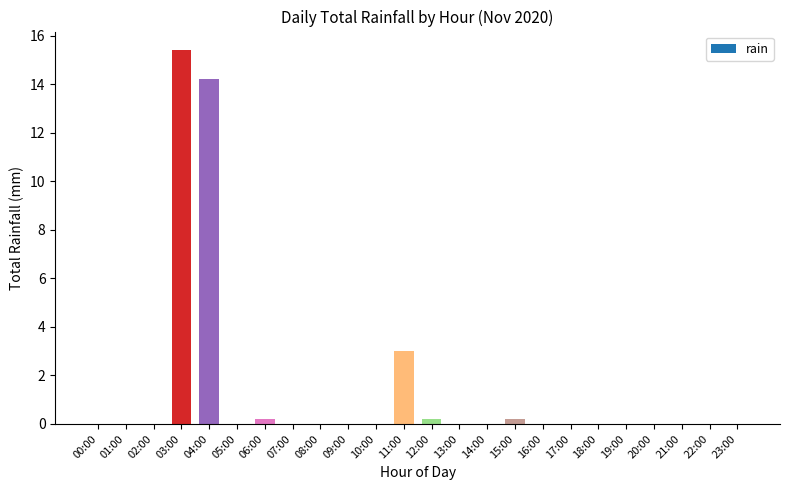

Count the number of categories in the chart.

24